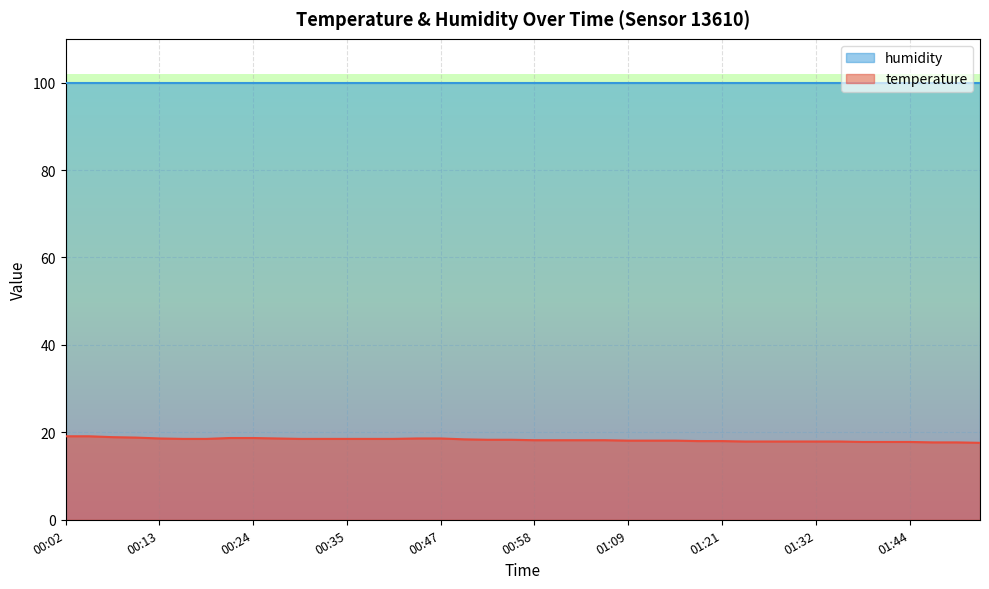

The value at 01:44 is 17.8. True or false?

True